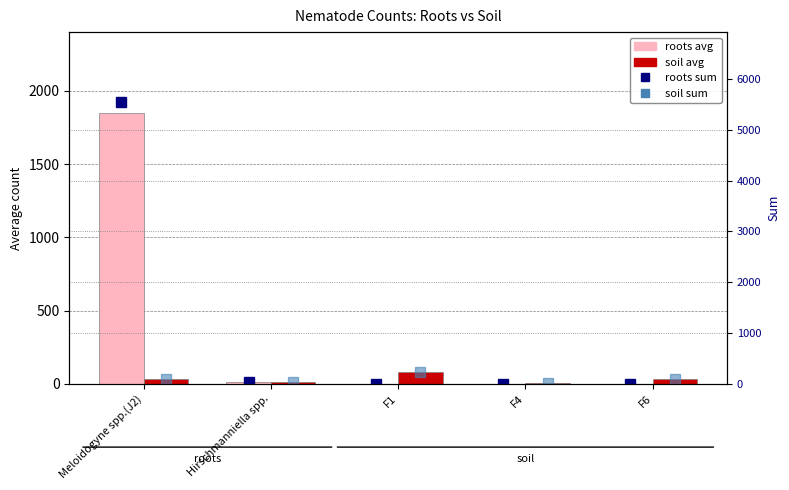

Is it true that soil avg equals 5.2 at Hirschmanniella spp.?

False